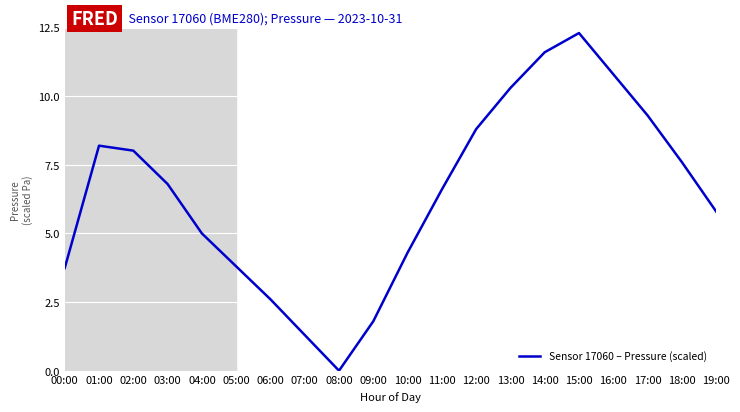

What position from the right is 06:00?

14